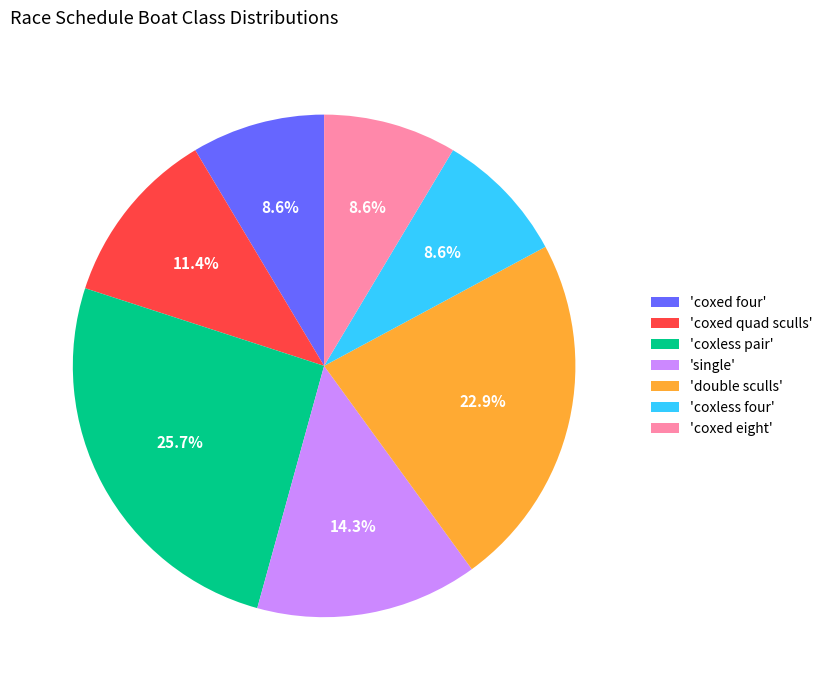

How many segments does this pie chart have?

7